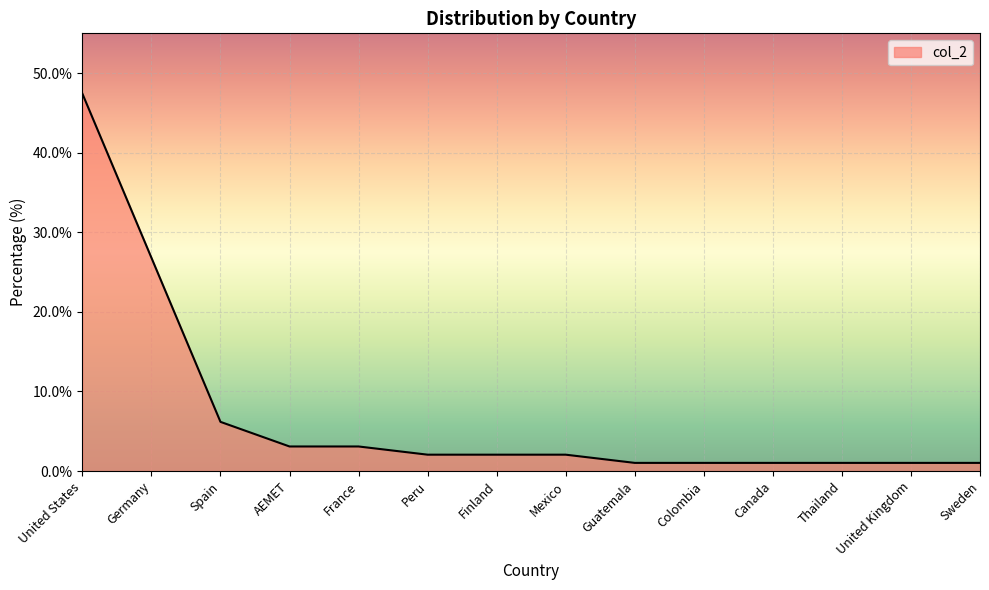

At which label is the value closest to 24?

Germany